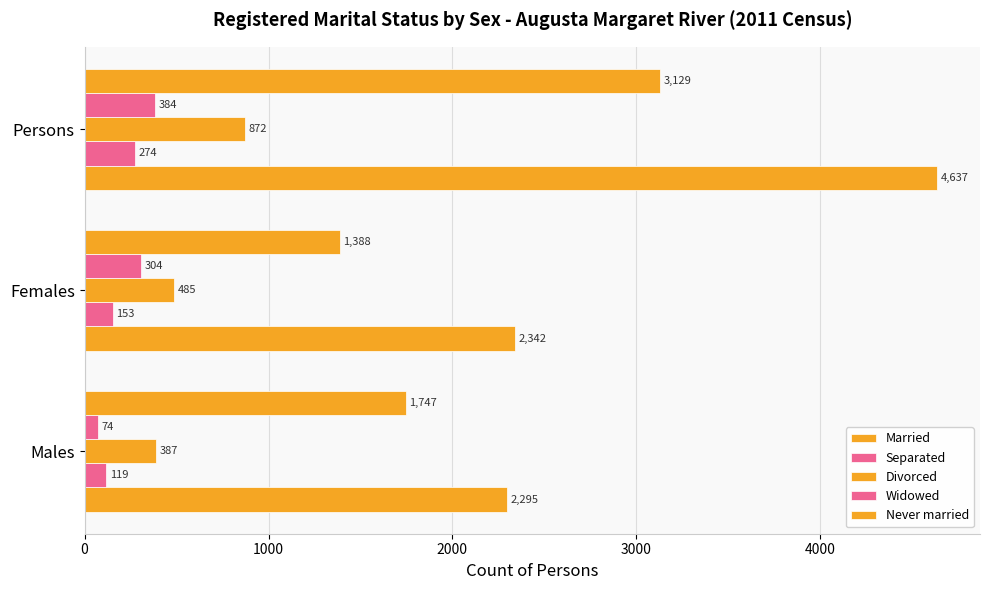

How many data points in Separated are less than 153?

1